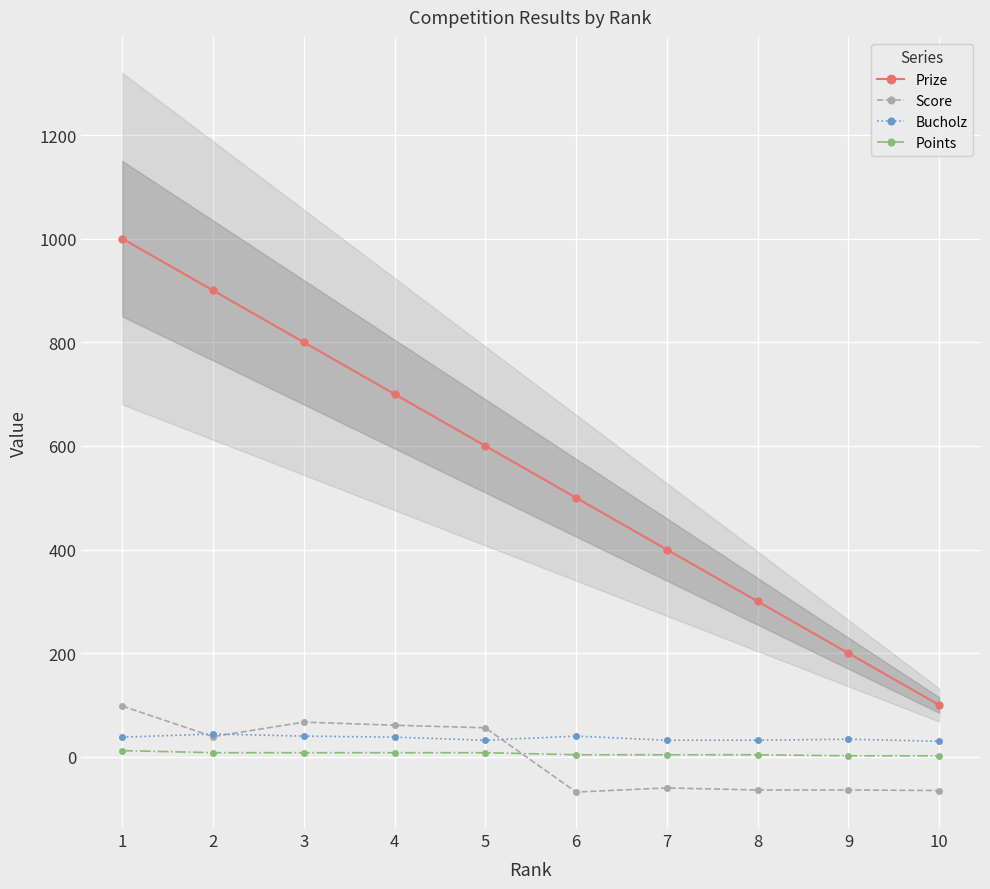

Reading right to left, list all the values displayed in this chart.

Prize: 100	200	300	400	500	600	700	800	900	1000
Score: -65	-64	-64	-60	-68	56	61	67	39	98
Bucholz: 30	34	32	32	40	32	38	40	44	38
Points: 2	2	4	4	4	8	8	8	8	12